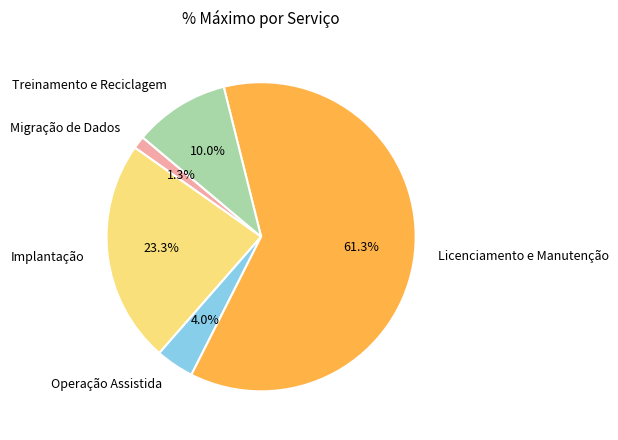

Which category has the smallest portion of the pie?

Migração de Dados